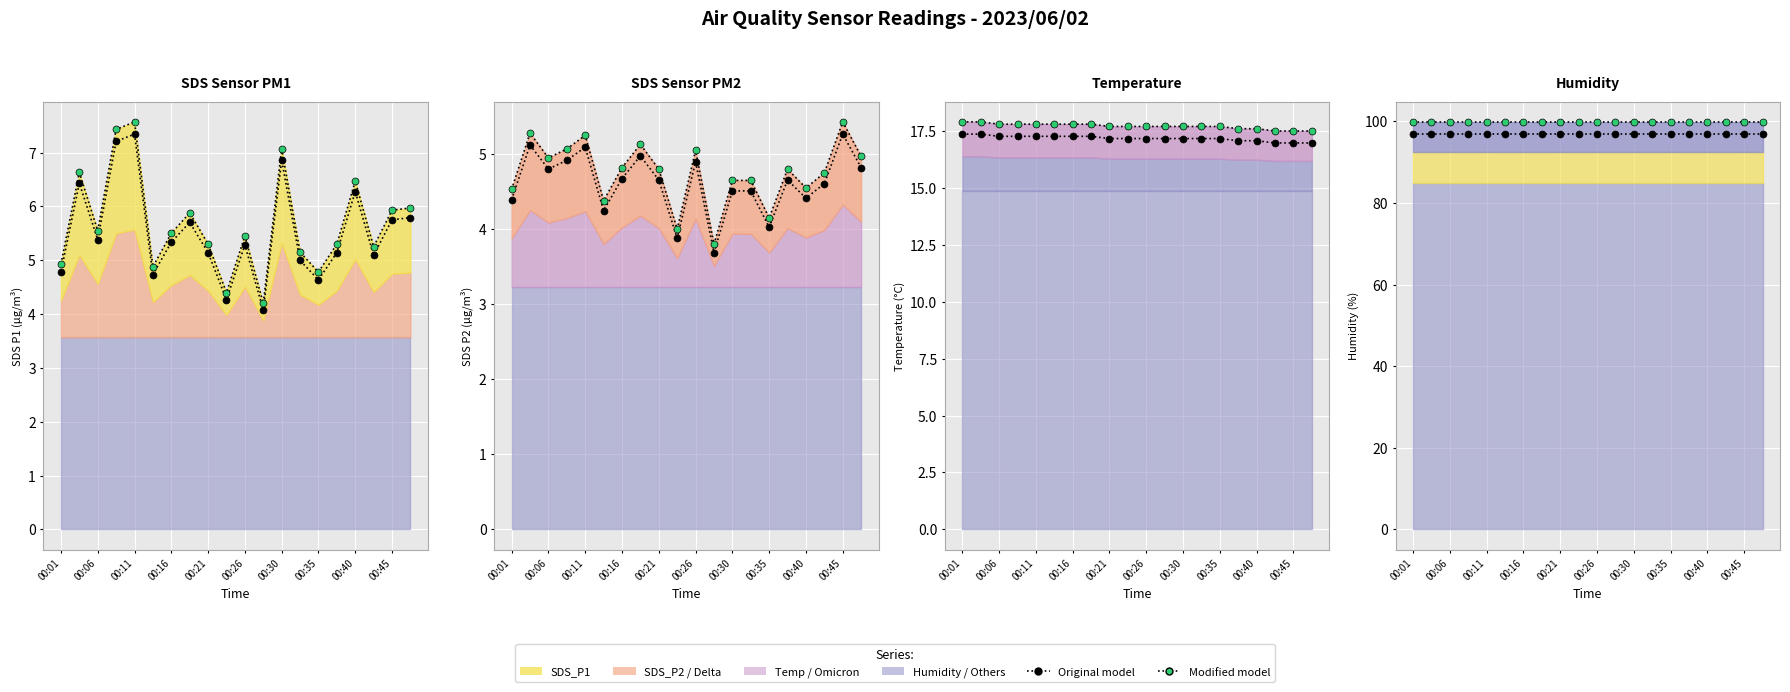

What is the minimum value for Original model?

96.9